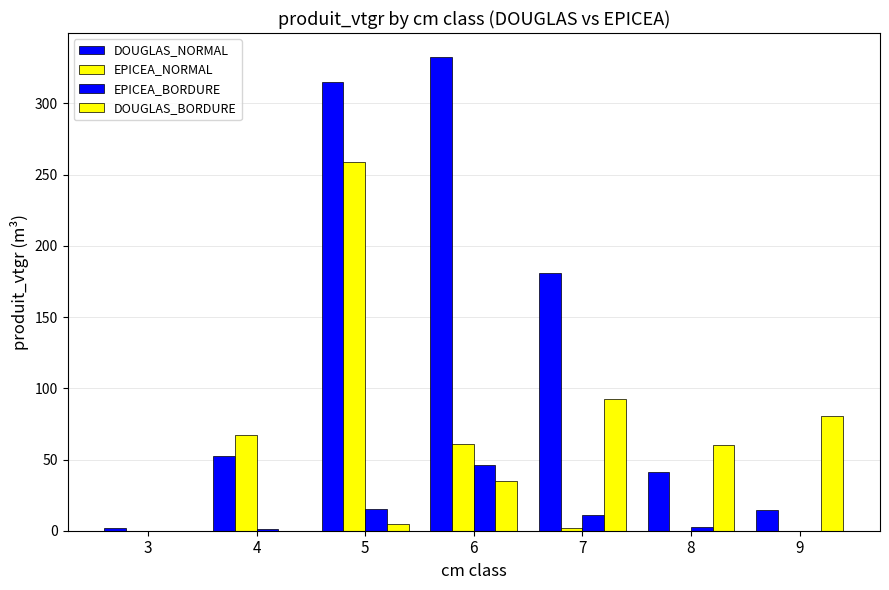

Is it true that EPICEA_NORMAL equals 2.2 at 7?

True